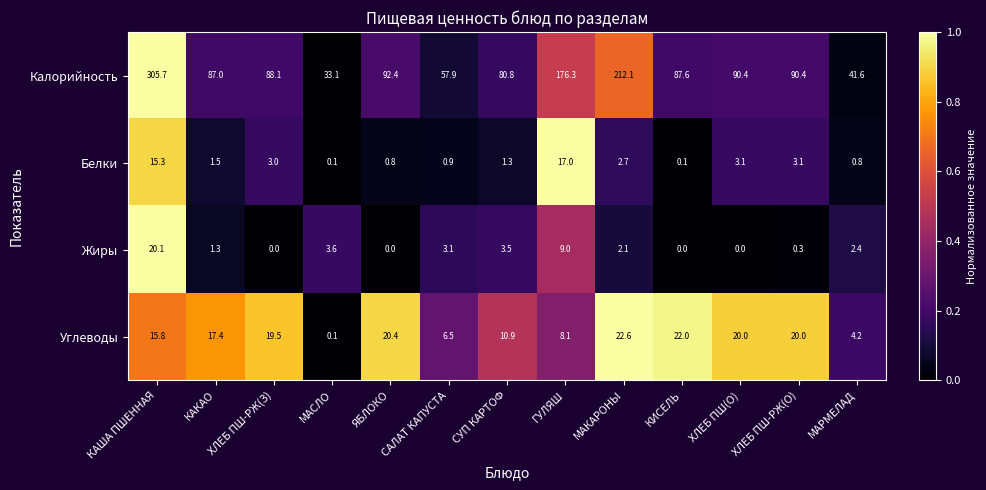

Between ЯБЛОКО and СУП КАРТОФ, which series saw the biggest shift?

Калорийность